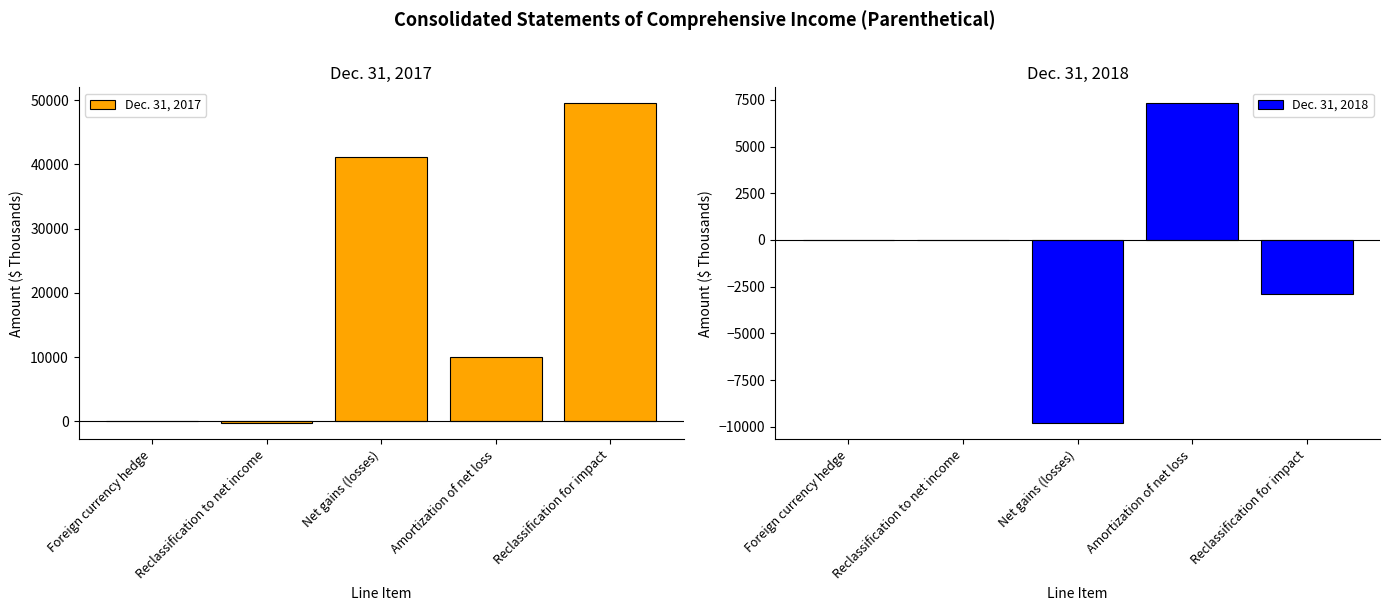

What is the average value of the Dec. 31, 2018 series?

-1076